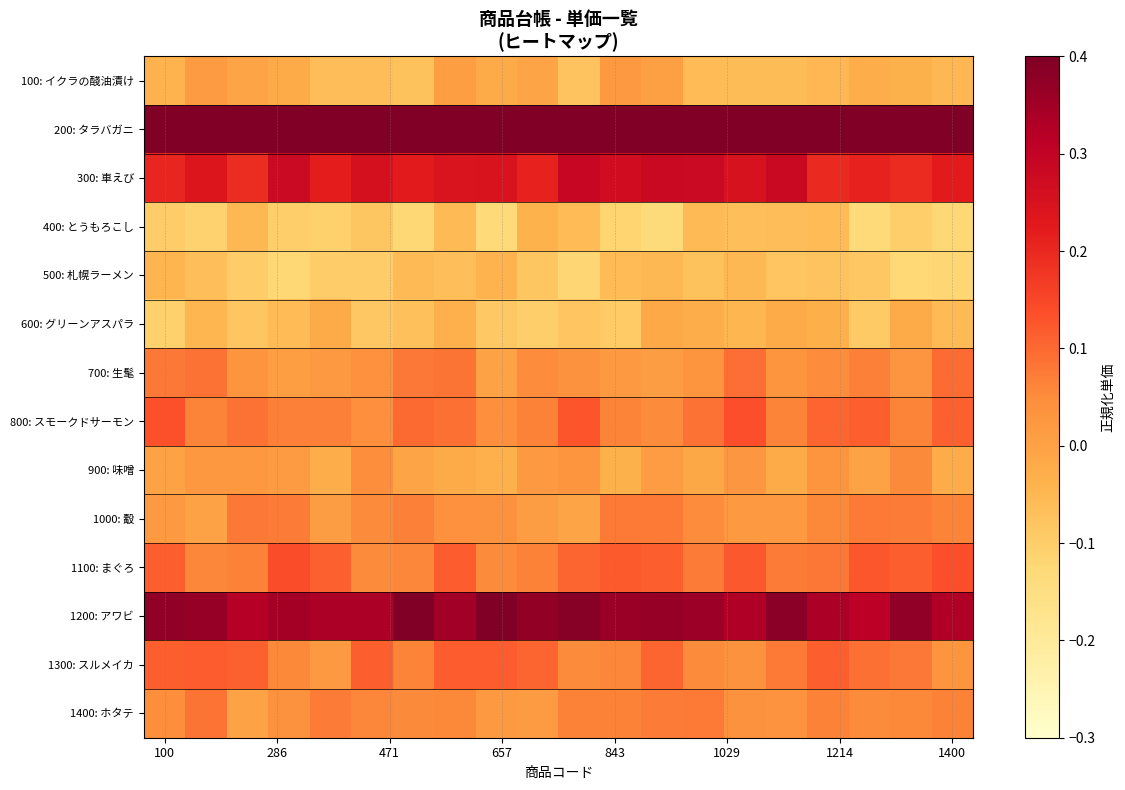

At which category does the chart reach its minimum across all series?

12